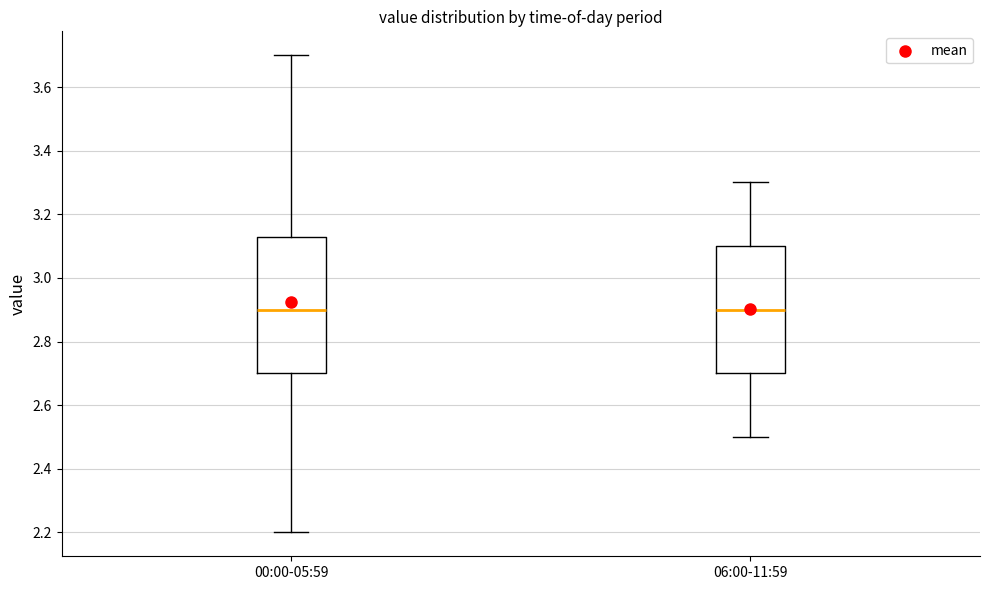

Reading left to right, read every box against the y-axis: the position of its median line, the range the box covers, and the ends of its whiskers. The values are not printed on the chart, so give them approximately, as read against the axis.

00:00-05:59: median 2.90, box 2.70 to 3.14, whiskers 2.20 to 3.70
06:00-11:59: median 2.90, box 2.70 to 3.10, whiskers 2.50 to 3.30